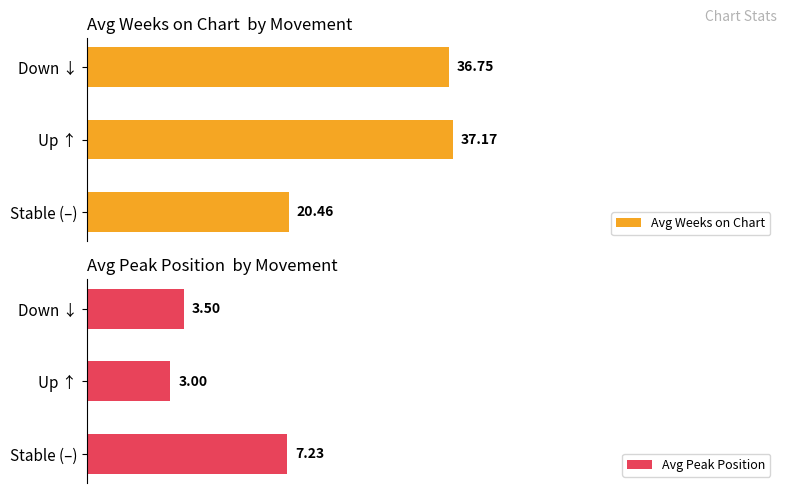

At which label does Avg Weeks on Chart reach its peak?

Up ↑